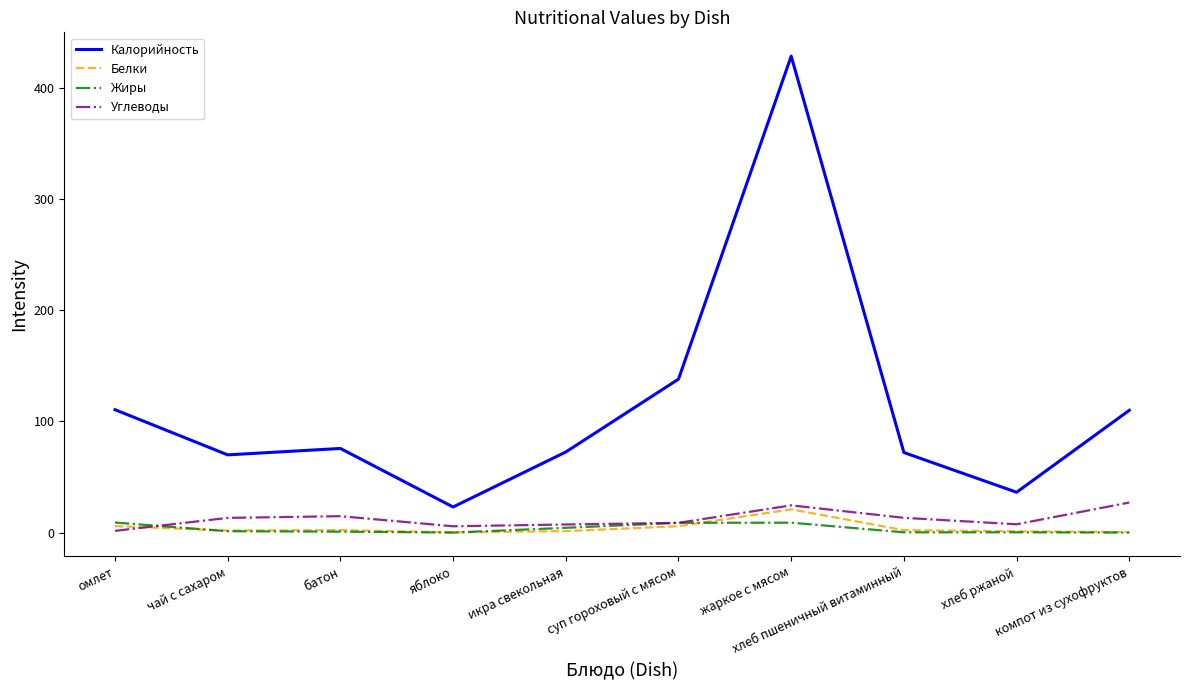

True or false: Белки and Углеводы intersect in this chart.

True